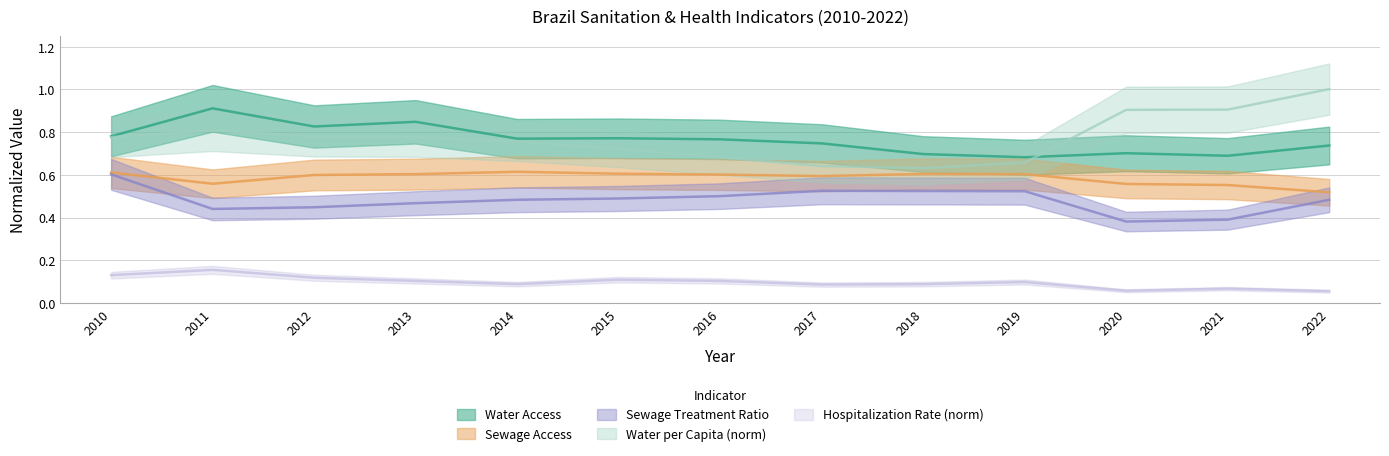

What is the smallest value displayed?

0.1